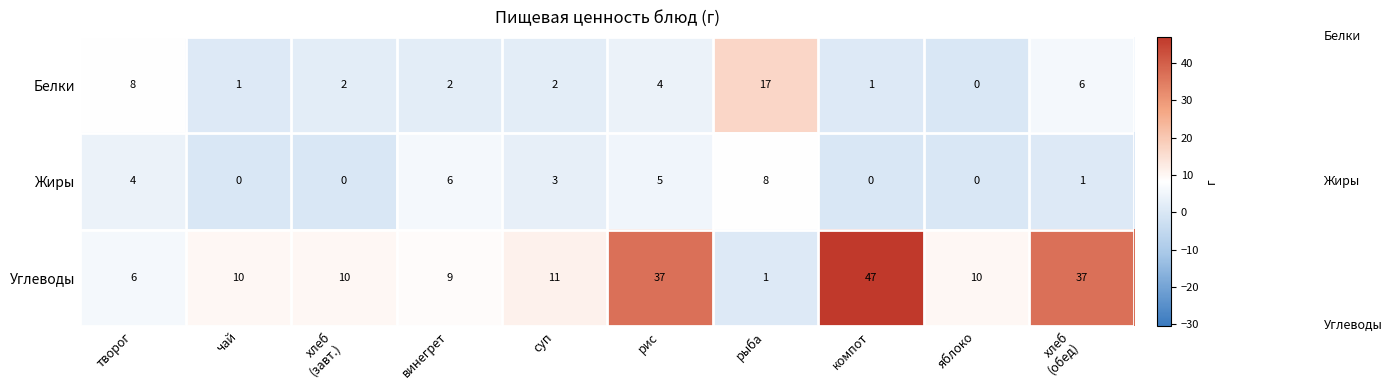

At which category is the sum across all series the highest?

компот